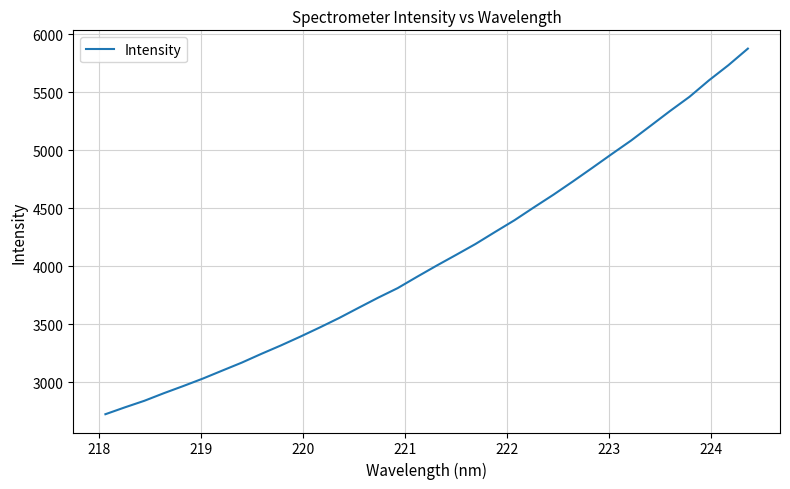

What is the greatest value displayed?

5874.3